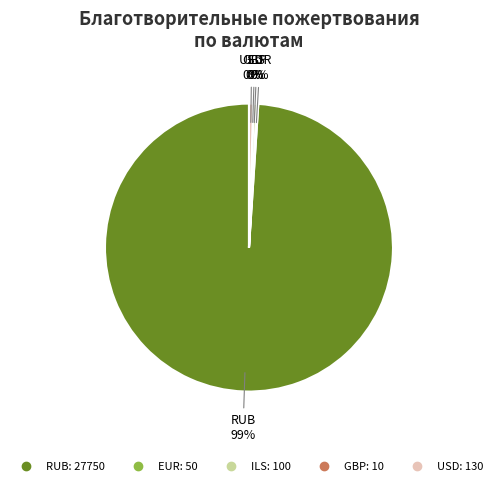

To the nearest percent, what is the average slice percentage?

20%